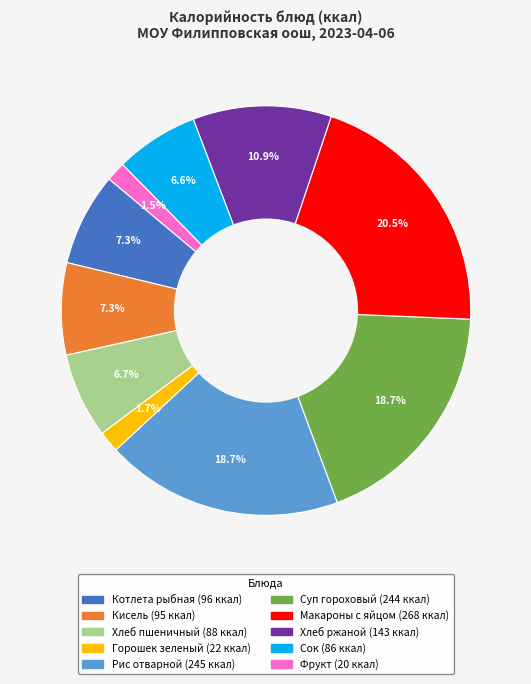

Does any single category account for the majority?

No